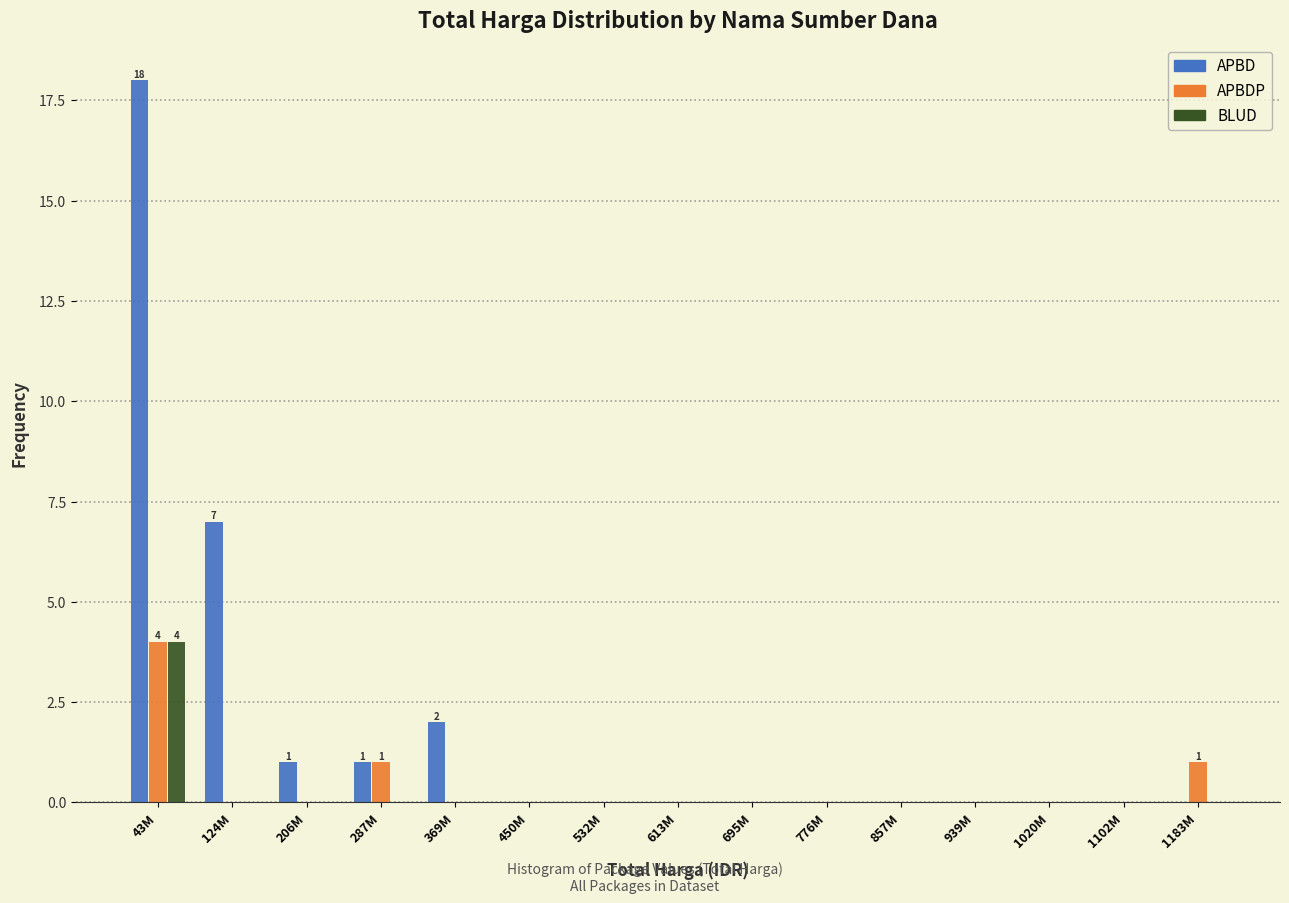

At which category is the sum across all series the highest?

43M